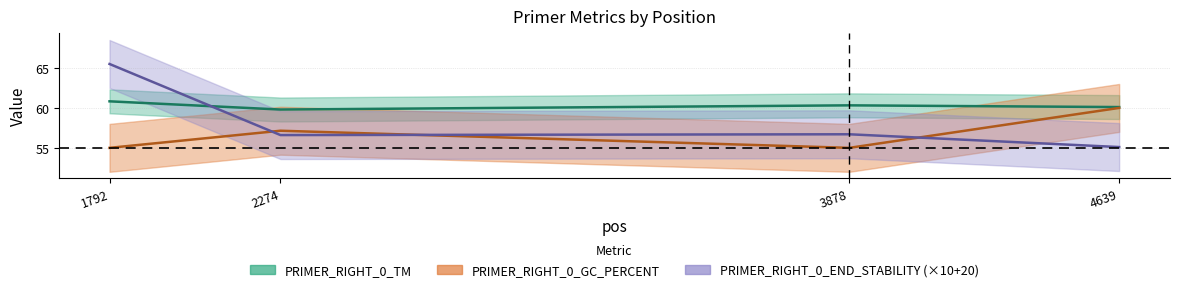

At which label is PRIMER_RIGHT_0_END_STABILITY closest to 60?

3878